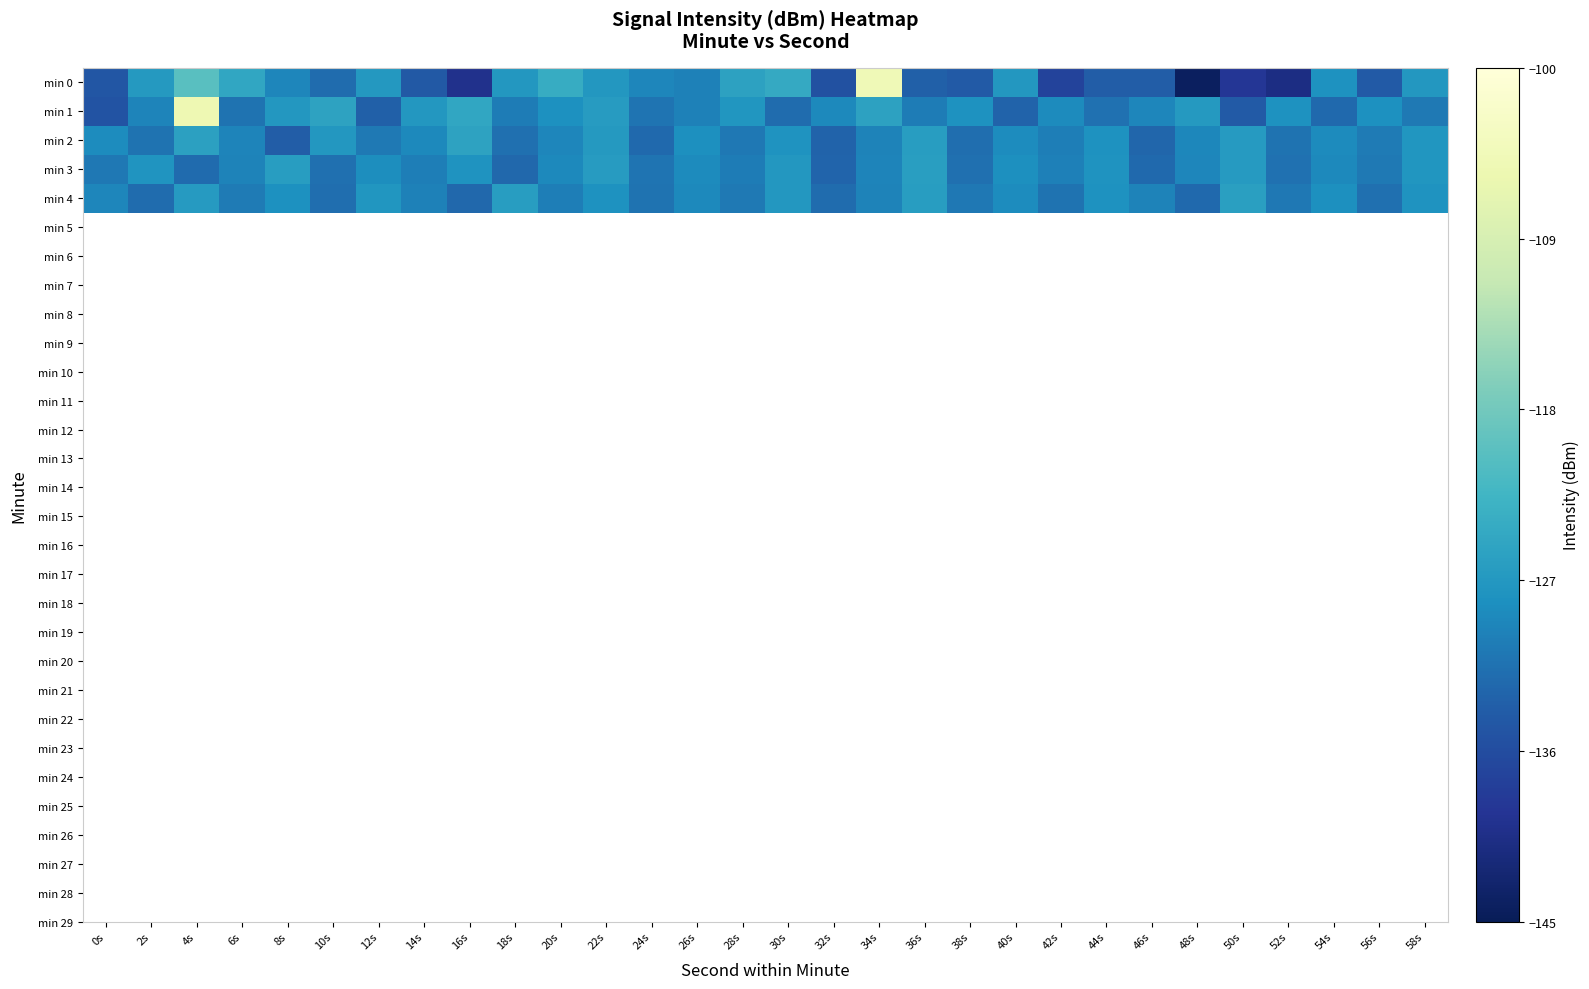

Reading right to left, what are all the values shown in this chart?

min 0: 58s=-127.1	56s=-134.2	54s=-127.9	52s=-140.9	50s=-138.9	48s=-144.2	46s=-133.8	44s=-133.8	42s=-137.3	40s=-127.2	38s=-134.2	36s=-133.5	34s=-104.9	32s=-135.4	30s=-124.4	28s=-125.6	26s=-129.7	24s=-129.2	22s=-127.2	20s=-124.1	18s=-127.1	16s=-140.0	14s=-134.4	12s=-126.9	10s=-132.0	8s=-129.2	6s=-124.8	4s=-120.4	2s=-126.8	0s=-134.7
min 1: 58s=-130.7	56s=-128.1	54s=-132.4	52s=-127.9	50s=-134.2	48s=-126.8	46s=-129.3	44s=-131.5	42s=-128.7	40s=-133.2	38s=-127.8	36s=-130.4	34s=-125.6	32s=-128.9	30s=-132.1	28s=-127.4	26s=-129.8	24s=-131.2	22s=-126.5	20s=-128.0	18s=-130.4	16s=-124.9	14s=-127.1	12s=-133.4	10s=-125.5	8s=-127.2	6s=-131.4	4s=-105.4	2s=-129.4	0s=-135.1
min 2: 58s=-127.3	56s=-130.5	54s=-128.8	52s=-131.4	50s=-126.6	48s=-129.1	46s=-132.7	44s=-127.8	42s=-130.2	40s=-128.6	38s=-131.9	36s=-126.3	34s=-129.7	32s=-133.1	30s=-127.6	28s=-130.9	26s=-128.3	24s=-132.5	22s=-126.8	20s=-129.2	18s=-131.7	16s=-125.4	14s=-128.9	12s=-130.6	10s=-127.2	8s=-133.8	6s=-129.4	4s=-125.7	2s=-131.3	0s=-128.5
min 3: 58s=-127.4	56s=-130.6	54s=-128.9	52s=-131.5	50s=-126.7	48s=-129.2	46s=-132.4	44s=-127.6	42s=-130.0	40s=-128.3	38s=-131.7	36s=-126.1	34s=-129.5	32s=-132.9	30s=-127.1	28s=-130.4	26s=-128.7	24s=-131.2	22s=-126.5	20s=-129.0	18s=-132.6	16s=-127.7	14s=-130.1	12s=-128.4	10s=-131.8	8s=-126.2	6s=-129.6	4s=-132.3	2s=-127.5	0s=-130.8
min 4: 58s=-127.6	56s=-131.7	54s=-128.2	52s=-130.8	50s=-126.0	48s=-132.4	46s=-129.6	44s=-127.9	42s=-131.3	40s=-128.5	38s=-130.9	36s=-126.2	34s=-129.6	32s=-132.0	30s=-127.2	28s=-130.7	26s=-128.9	24s=-131.4	22s=-127.8	20s=-130.1	18s=-126.3	16s=-132.6	14s=-129.8	12s=-127.4	10s=-131.9	8s=-128.1	6s=-130.5	4s=-126.7	2s=-132.1	0s=-129.3